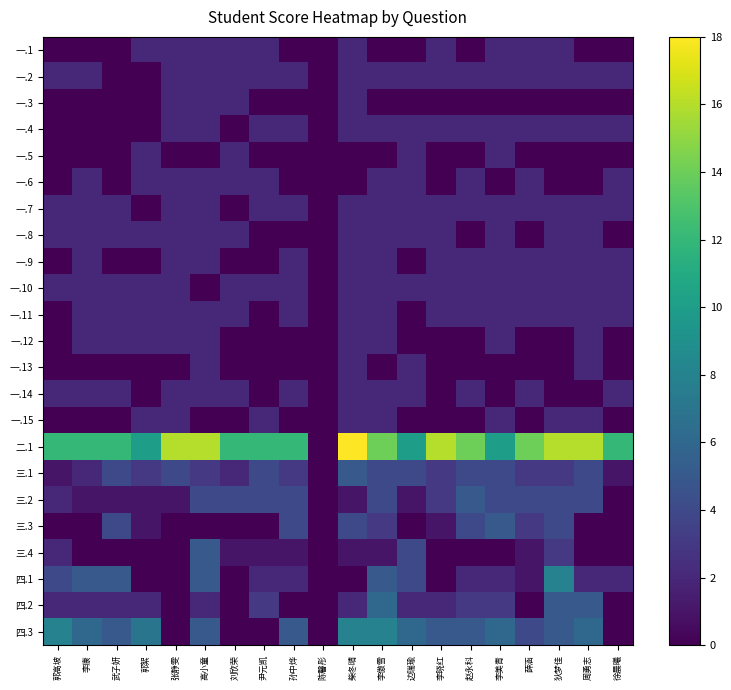

At which category is the sum across all series the highest?

李傲雪